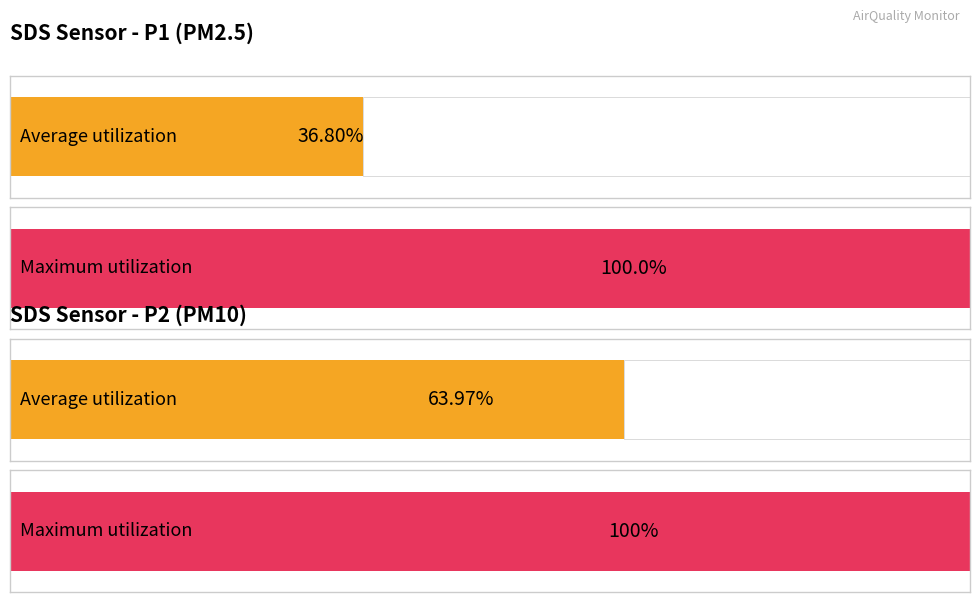

The SDS_P2 series shows 2.6 at 00:20. True or false?

False